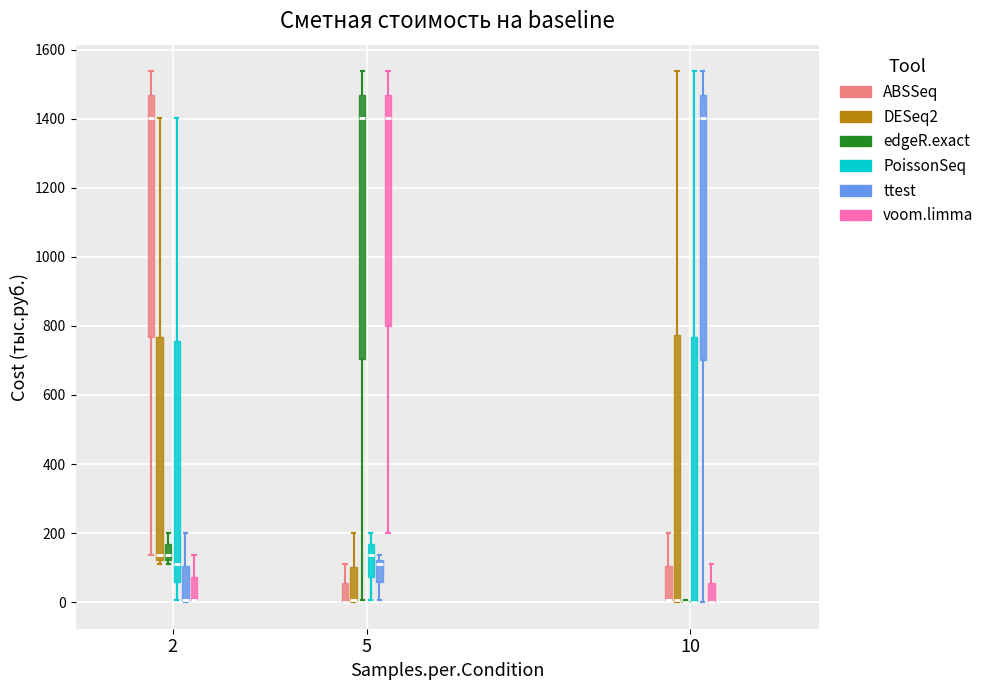

Where does the upper whisker of the box for 2 (edgeR.exact) end on the y-axis? The values are not printed on the chart, so give them approximately, as read against the axis.

200